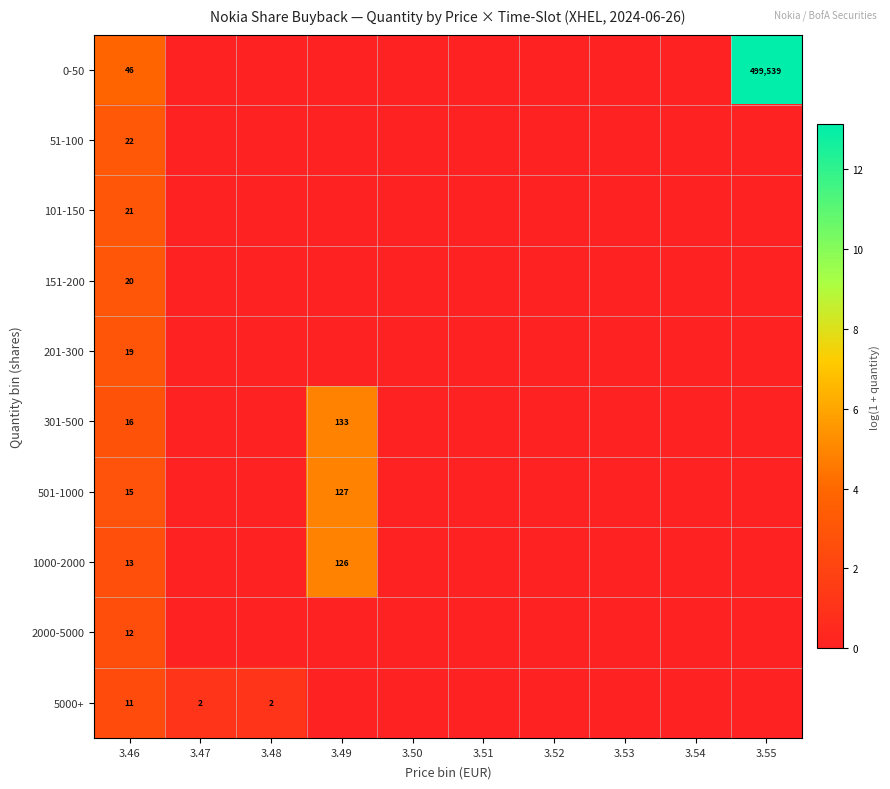

Is it true that 301-500 equals 57 at 3.49?

False